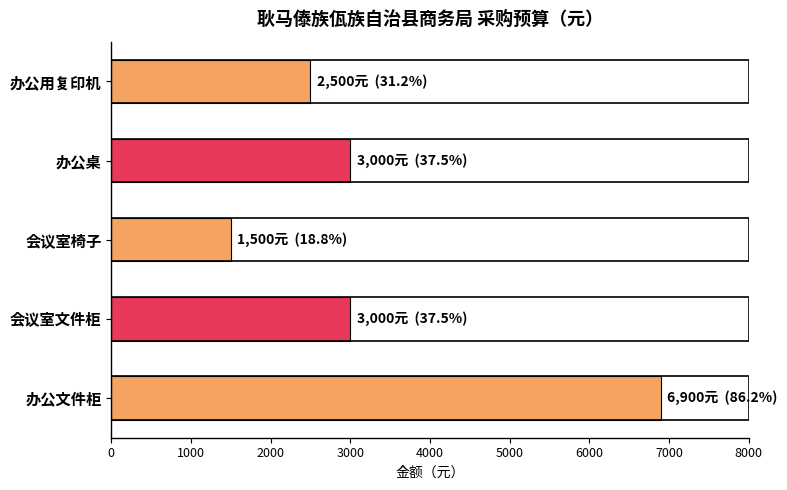

Reading bottom to top, what are all the values shown in this chart?

6900	3000	1500	3000	2500